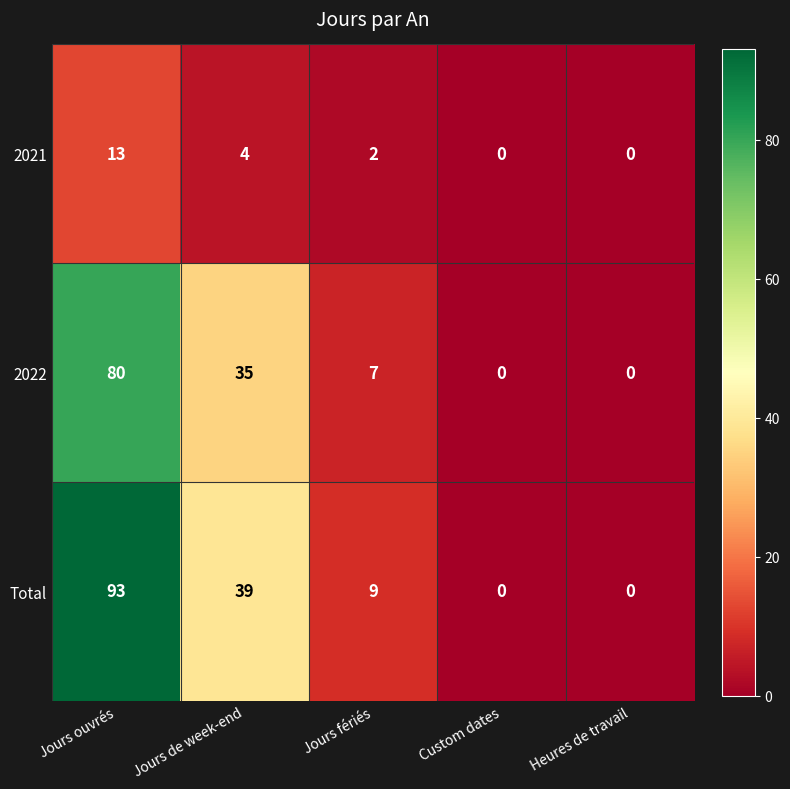

List the series in order of their overall mean, lowest first.

2021, 2022, Total